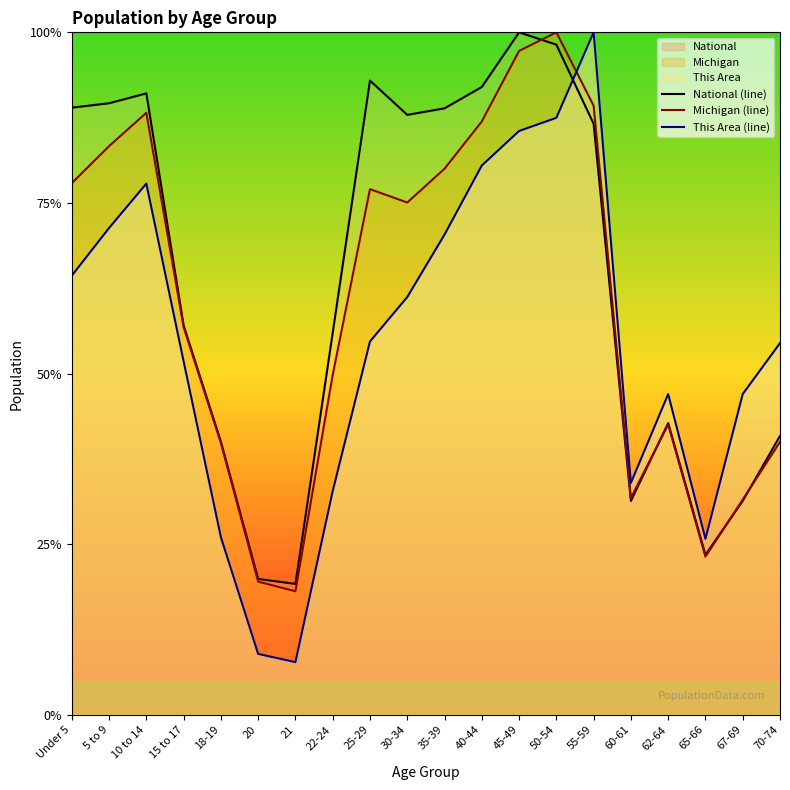

At which category is the sum across all series the highest?

50-54